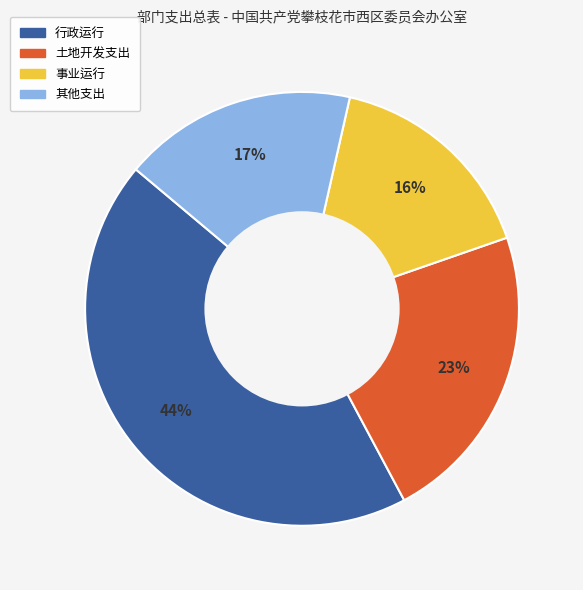

To the nearest percent, what is the average slice percentage?

25%